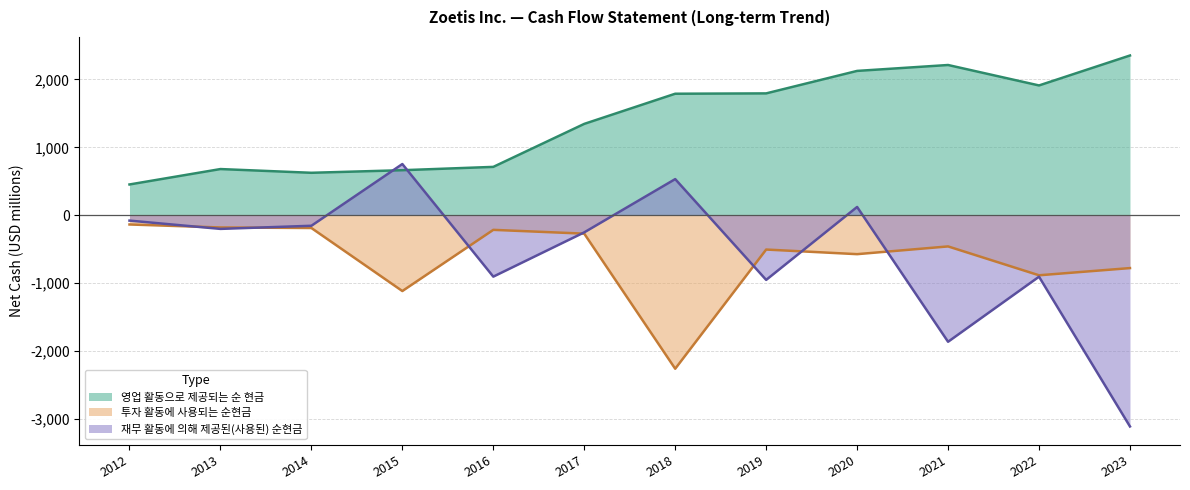

True or false: 재무 활동에 의해 제공된(사용된) 순현금 has a value of -272 at 2022.

False